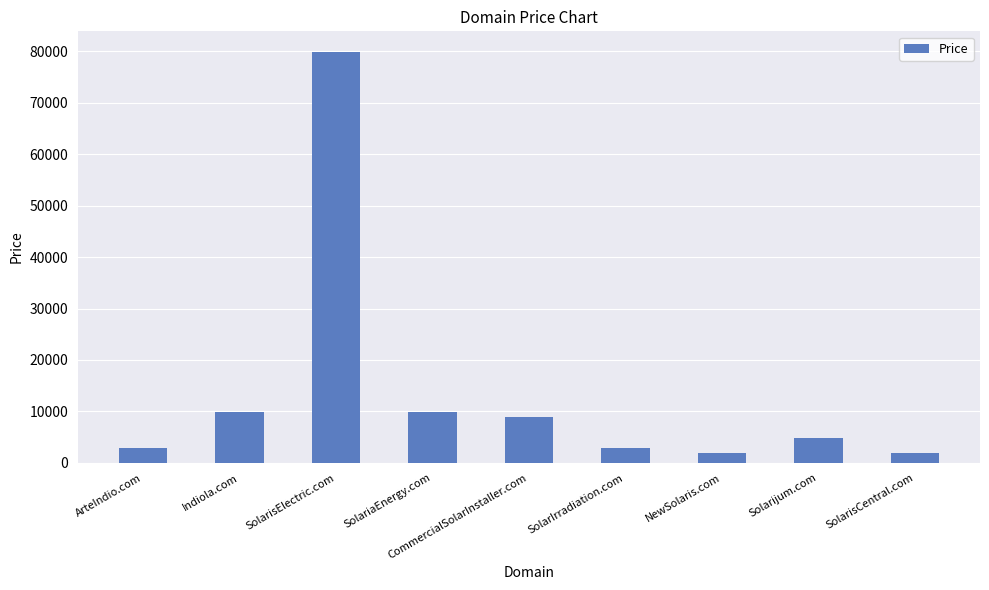

Which has a higher value, Solarijum.com or NewSolaris.com?

Solarijum.com